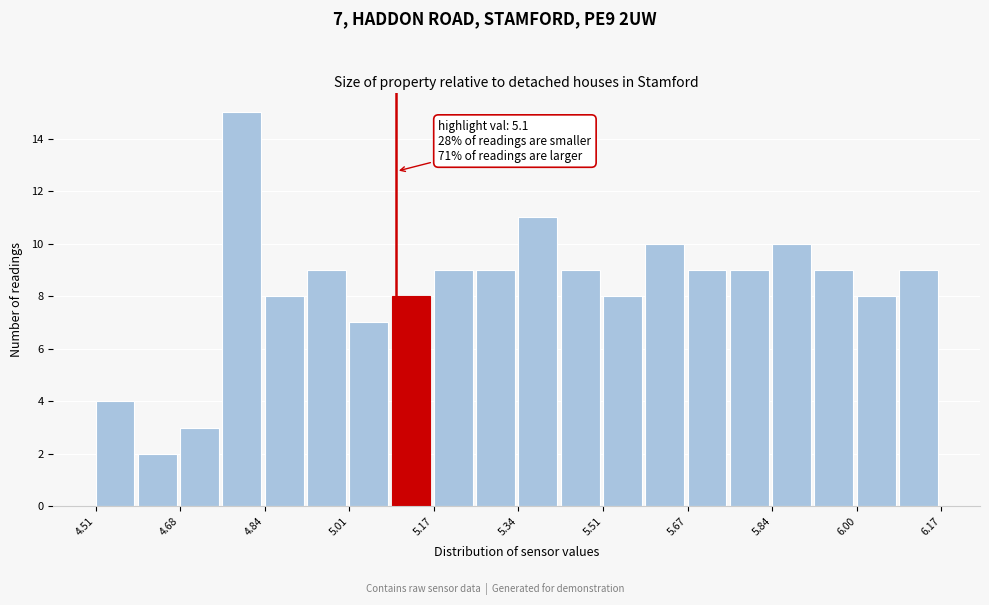

Which range on the x-axis has the tallest bar?

4.76 to 4.84